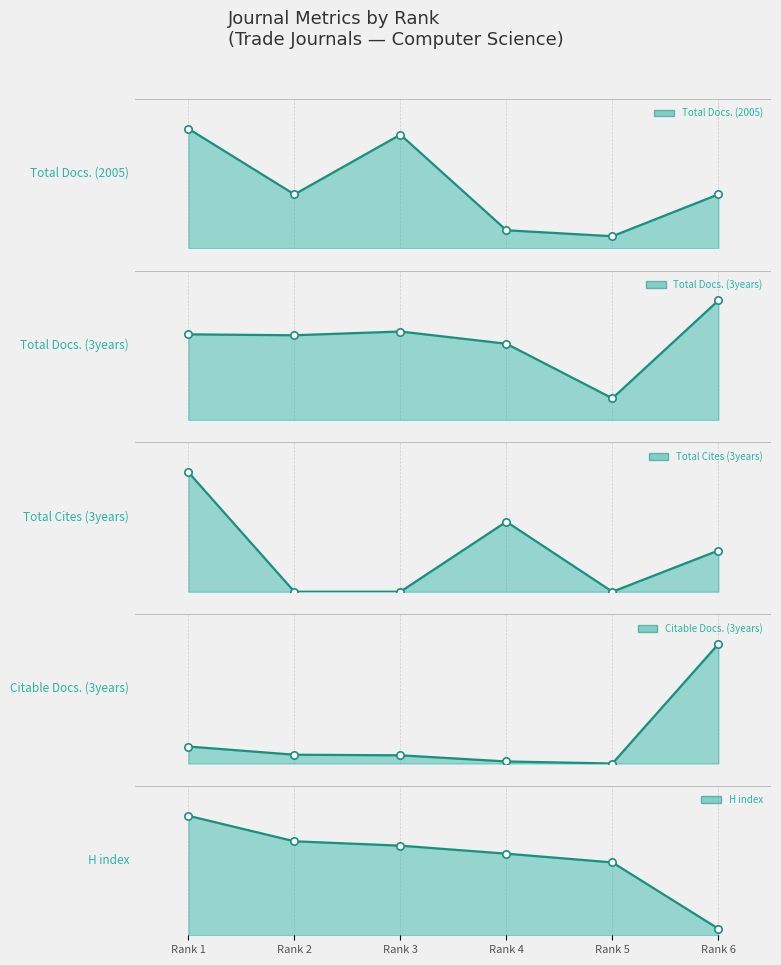

What are all the series names shown in the legend?

Total Docs. (2005), Total Docs. (3years), Total Cites (3years), Citable Docs. (3years), H index